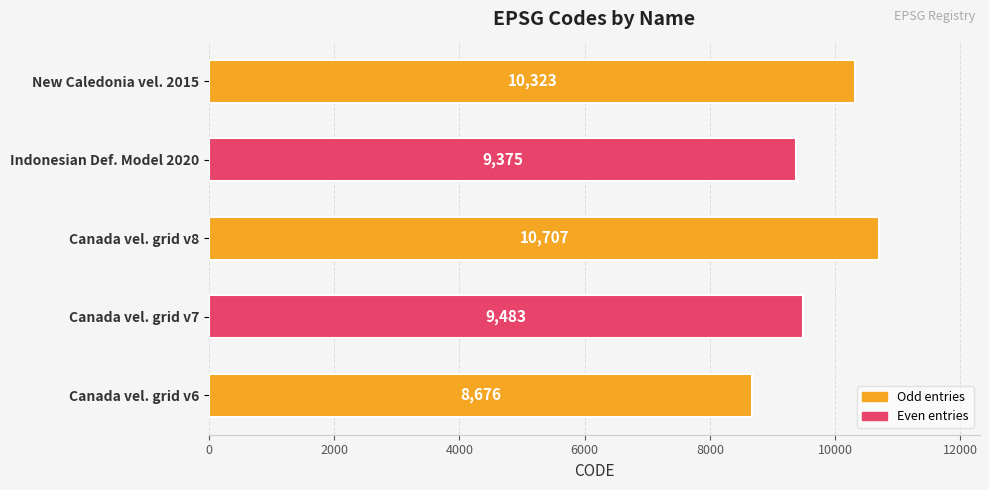

How many data points are less than 9483?

2